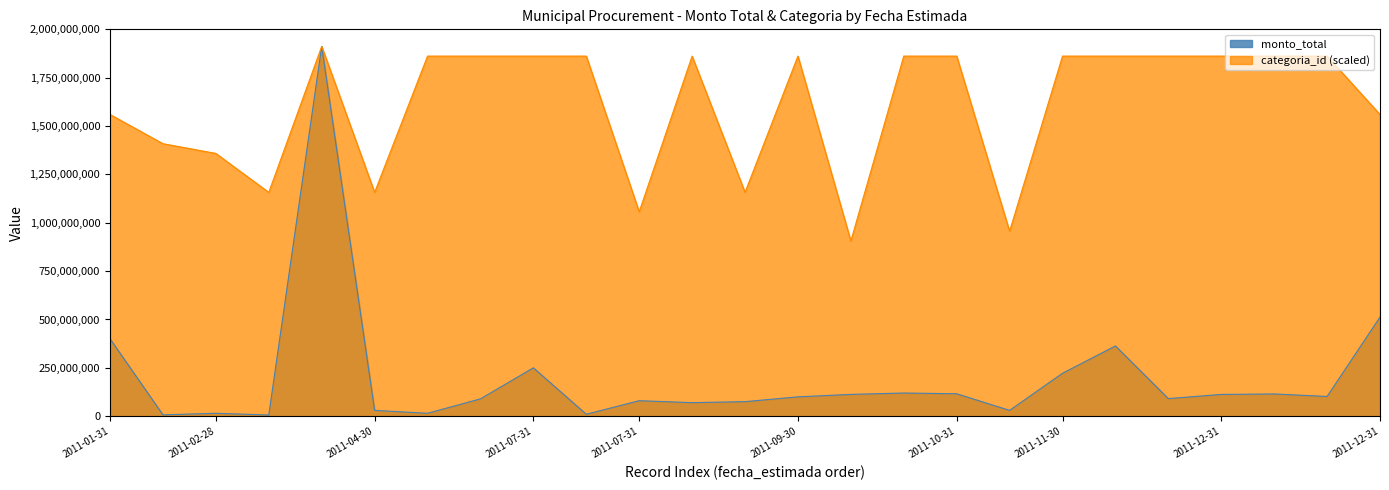

True or false: monto_total and categoria_id cross at least once.

False